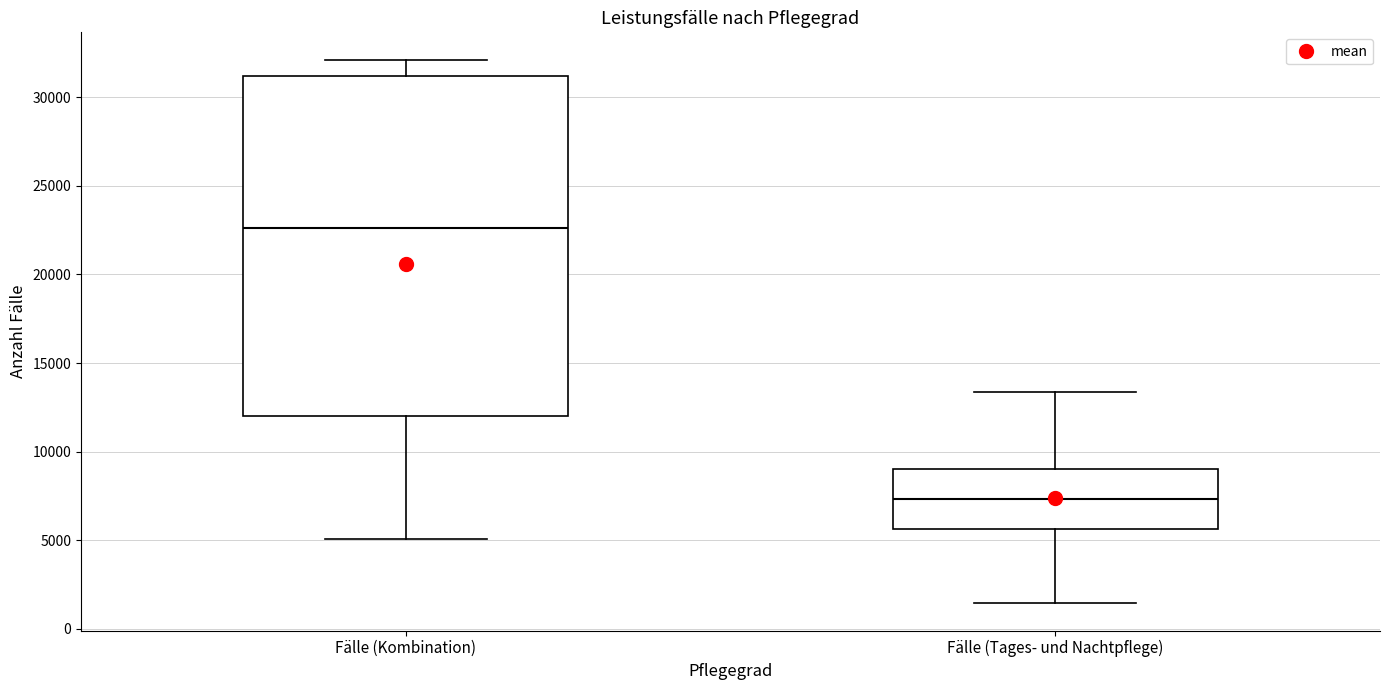

Which box is the tallest, from its lower edge to its upper edge?

Fälle (Kombination)